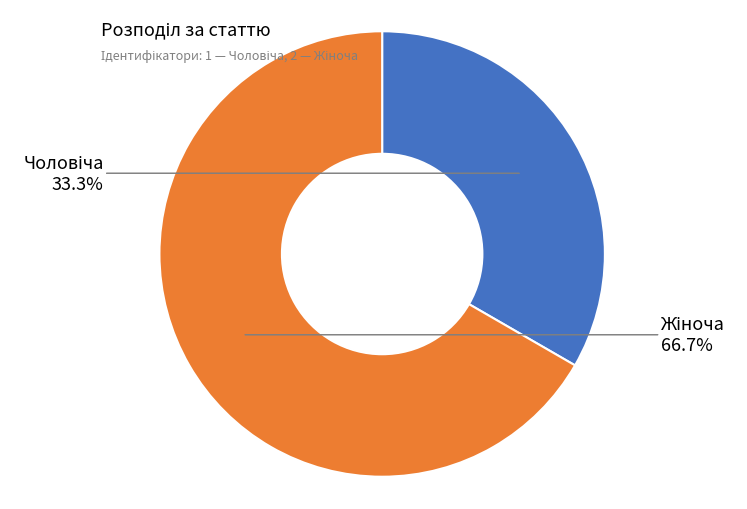

Is there a majority slice in this chart?

Yes